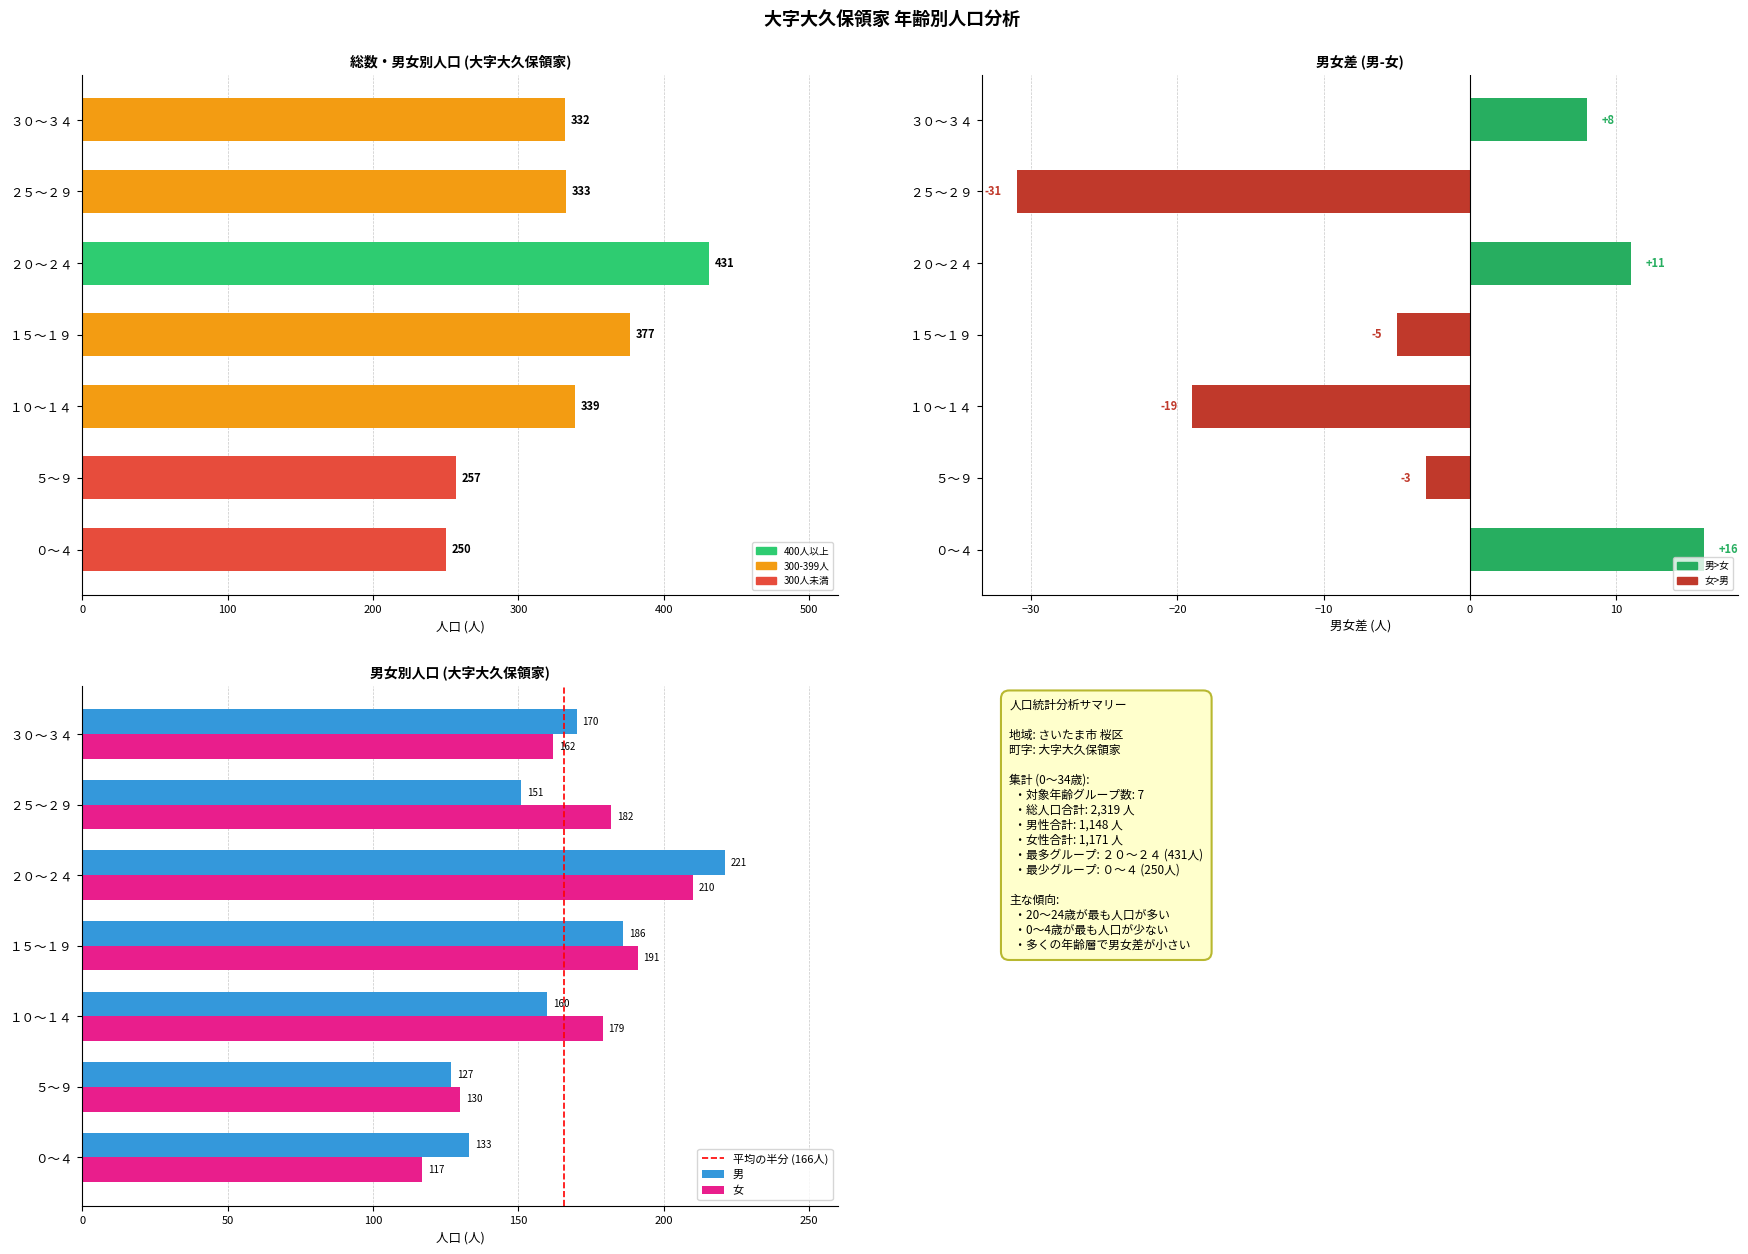

Between ３０～３４ and １０～１４, which is larger?

１０～１４